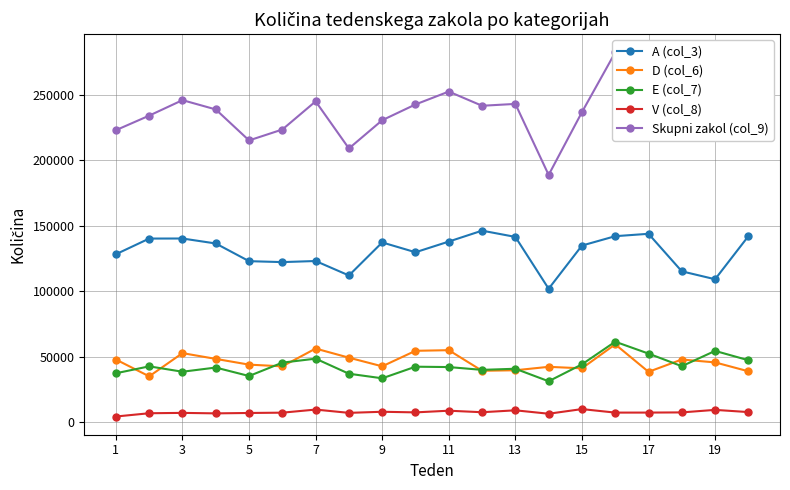

In Skupni zakol (col_9), how many points are lower than both neighbors (excluding endpoints)?

5